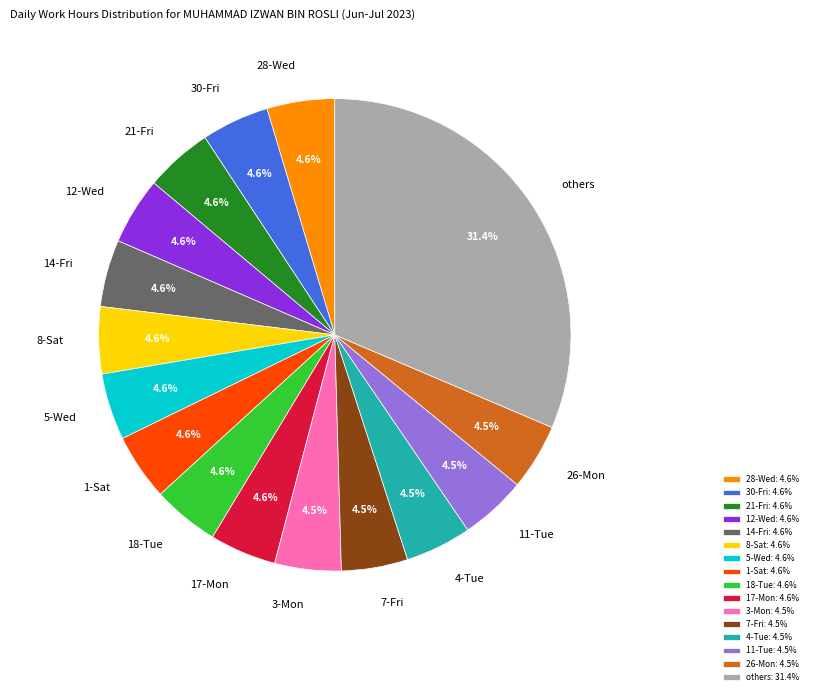

How many slices are in this pie chart?

16